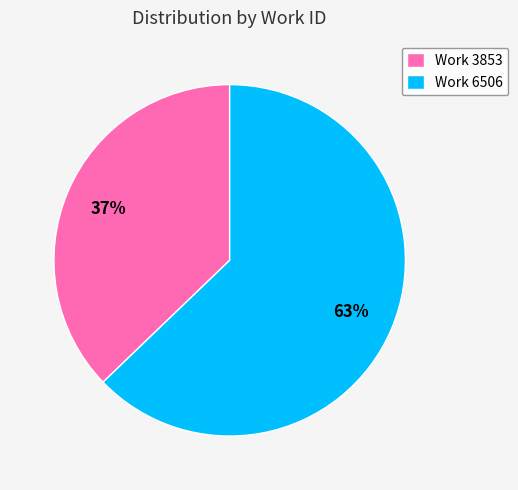

What percentage is the Work 3853 slice, to the nearest percent?

37%